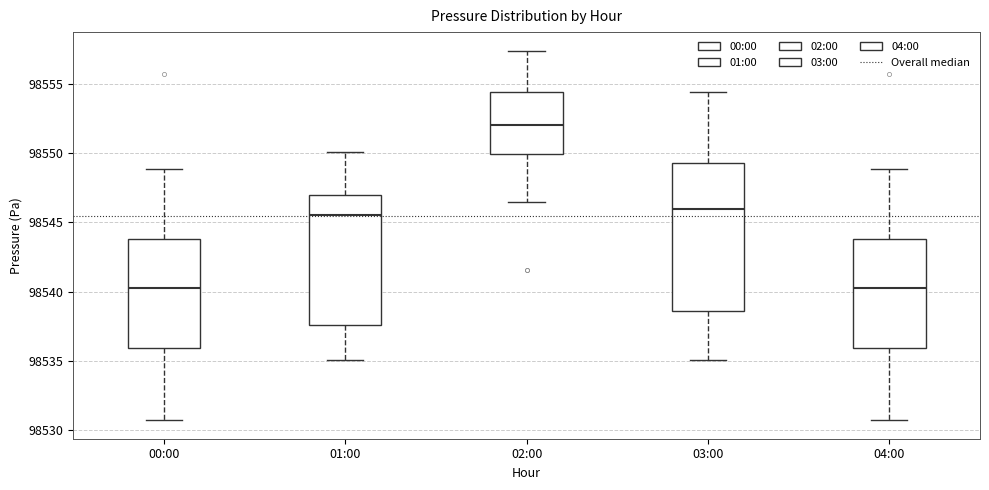

Reading left to right, transcribe this box plot: for each box, give where its median line is, the range the box spans, and where its two whiskers end, as read against the y-axis. The values are not printed on the chart, so give them approximately, as read against the axis.

00:00: median 98540.5, box 98536.0 to 98544.0, whiskers 98530.5 to 98549.0
01:00: median 98545.5, box 98537.5 to 98547.0, whiskers 98535.0 to 98550.0
02:00: median 98552.0, box 98550.0 to 98554.5, whiskers 98546.5 to 98557.5
03:00: median 98546.0, box 98538.5 to 98549.5, whiskers 98535.0 to 98554.5
04:00: median 98540.5, box 98536.0 to 98544.0, whiskers 98530.5 to 98549.0